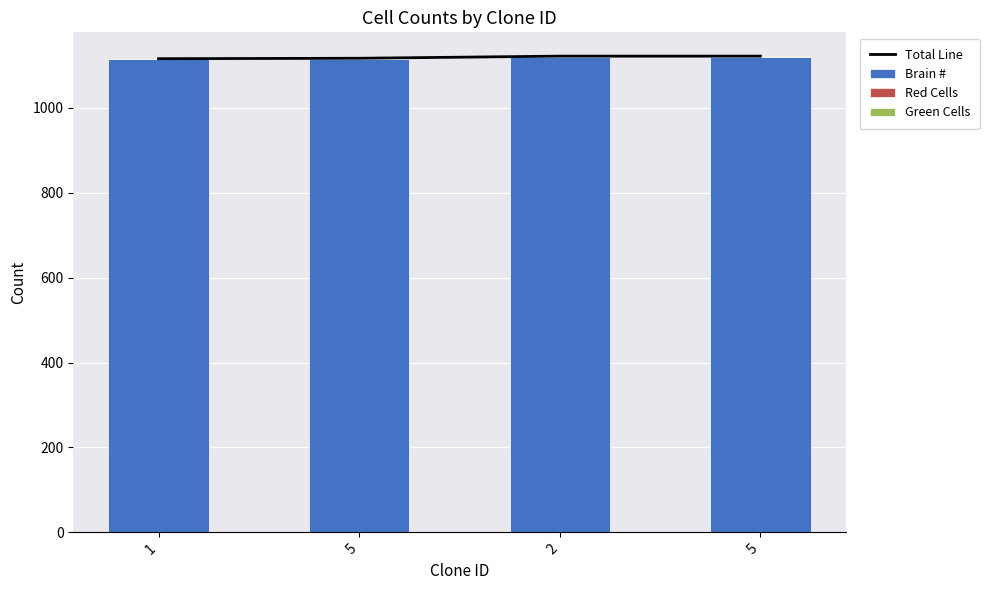

At which label does Total Line reach its peak?

2